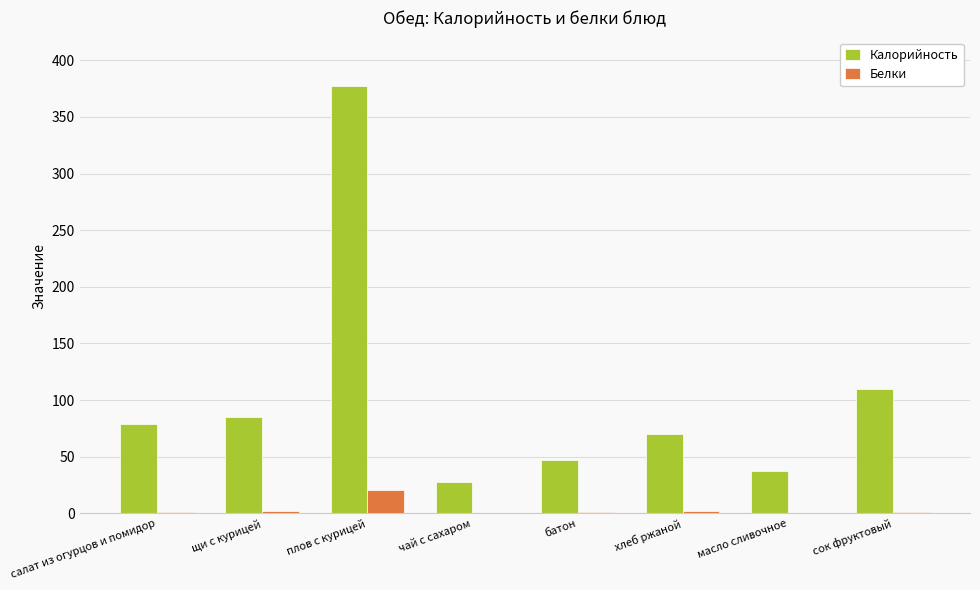

Which series has the largest range (max minus min)?

Калорийность